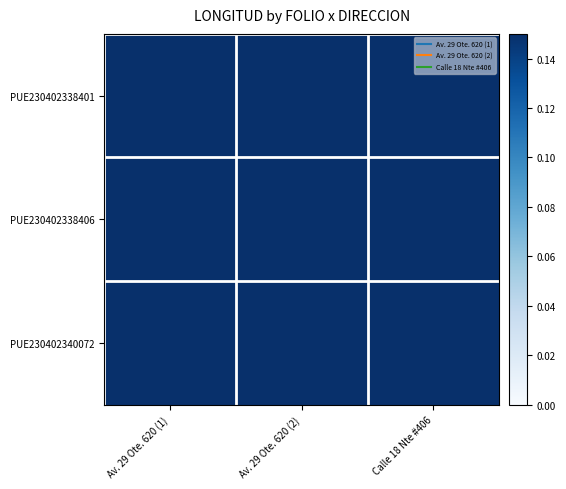

How many categories are shown in the chart?

3